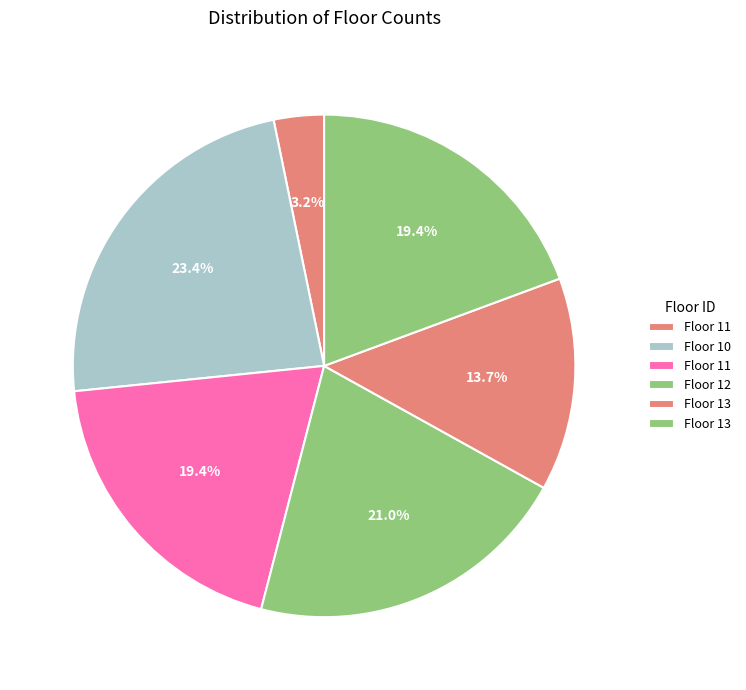

How many segments does this pie chart have?

6